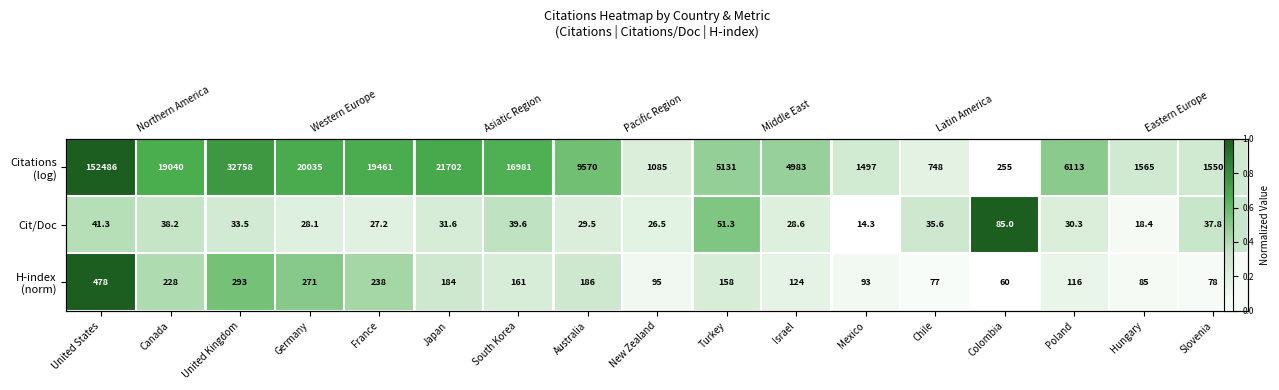

Which category has the highest value across all series?

United States